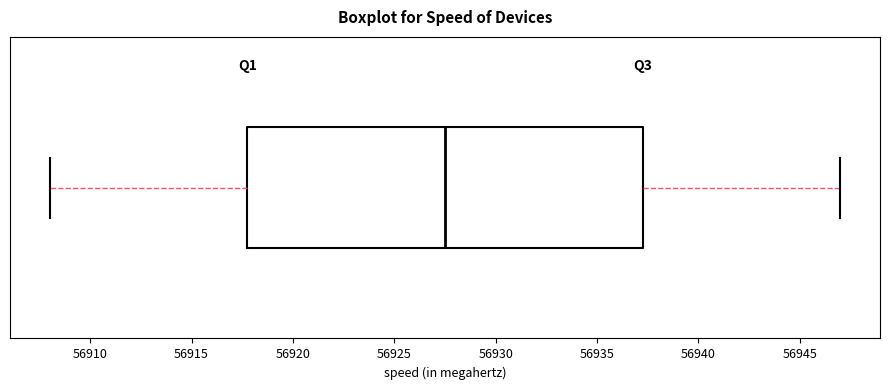

Read this box plot against the x-axis: the position of the median line, the range covered by the box, and the ends of both whiskers. The values are not printed on the chart, so give them approximately, as read against the axis.

median 56927.5, box 56918.0 to 56937.5, whiskers 56908.0 to 56947.0